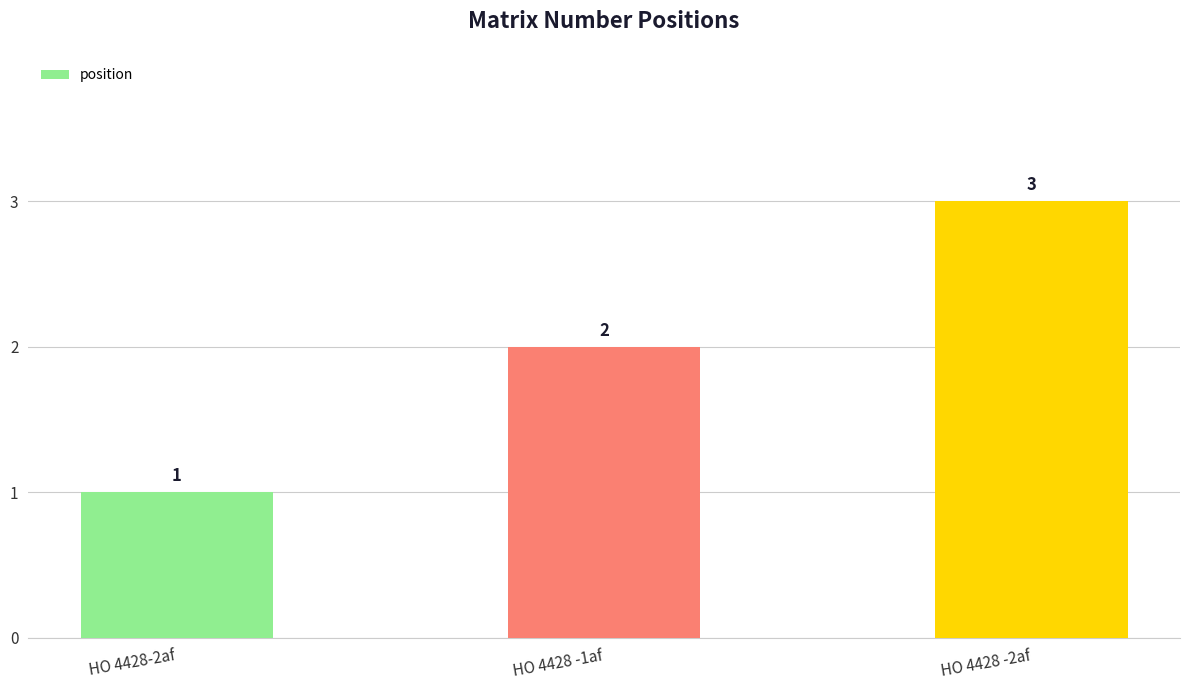

True or false: the data shows 1 at HO 4428 -1af.

False